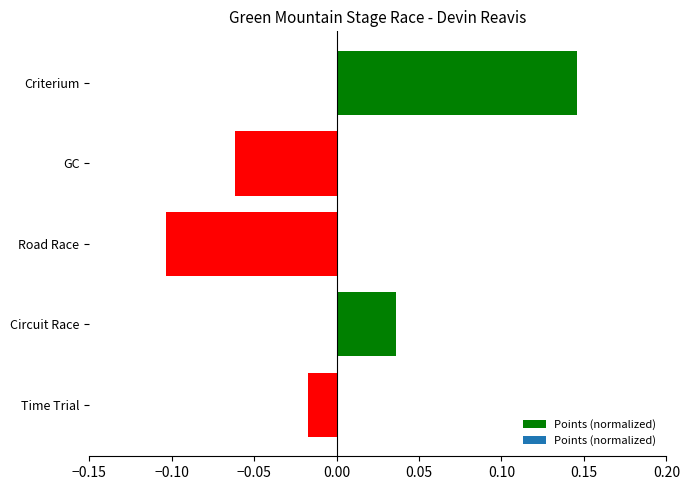

At which category does the chart reach its minimum across all series?

Road Race